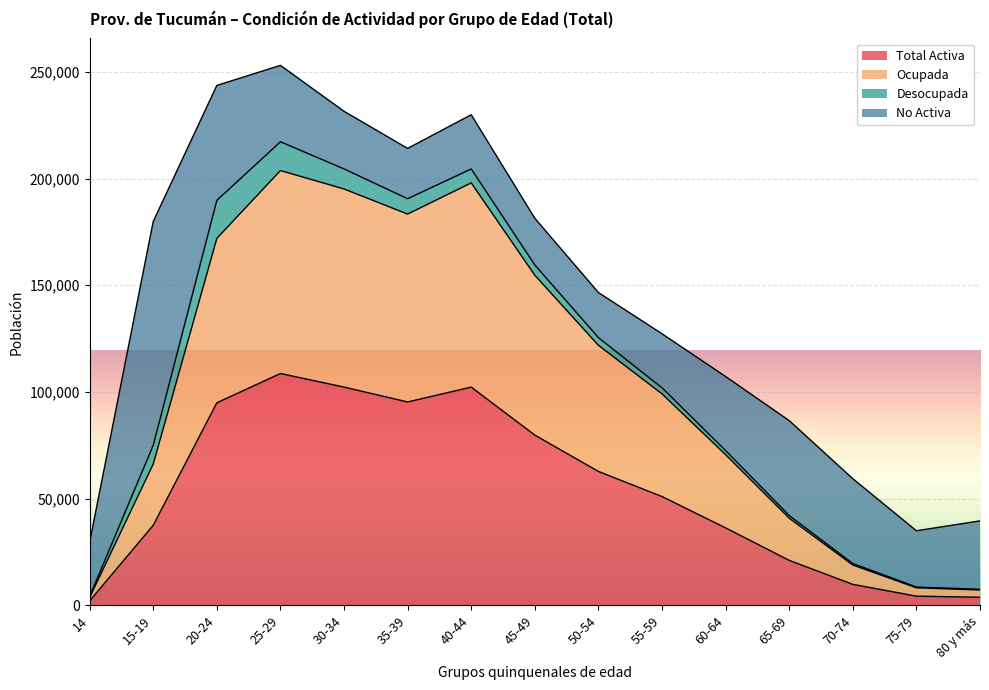

The Ocupada series shows 154663 at 45-49. True or false?

True